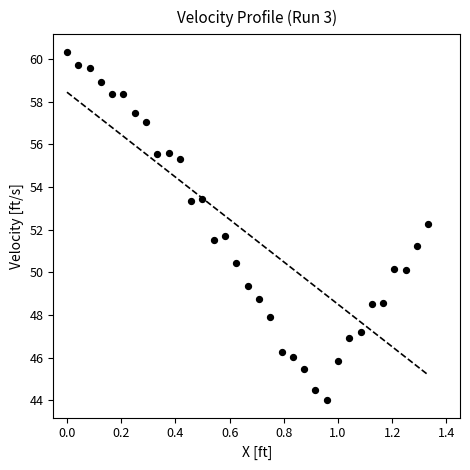

What is the range of Y values (max minus min)?

16.3